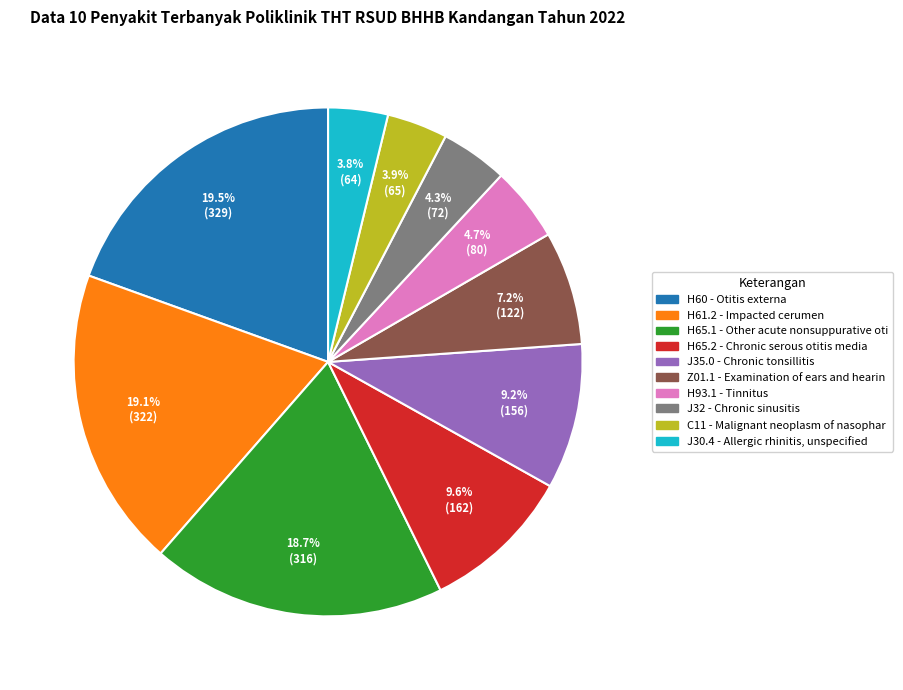

To the nearest percent, what portion does J35.0 - Chronic tonsillitis represent?

9%